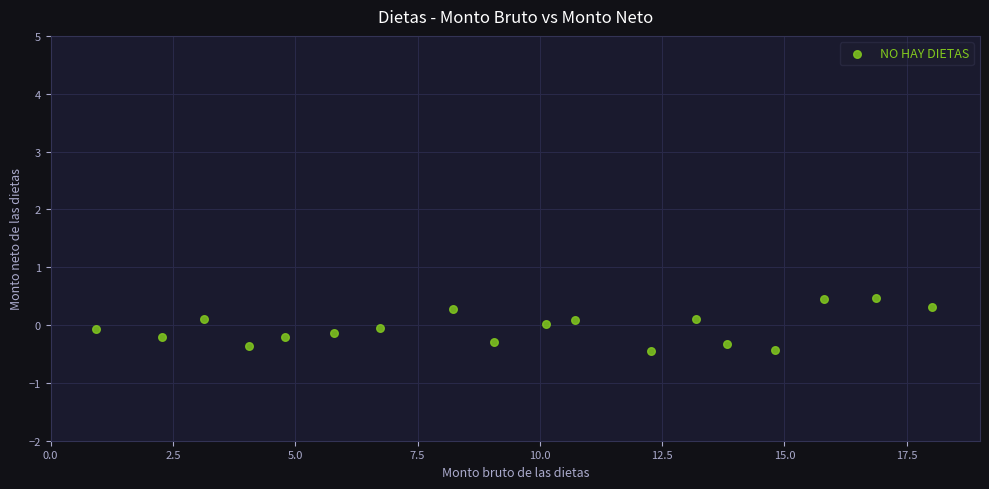

What is the range of X values (max minus min)?

17.1